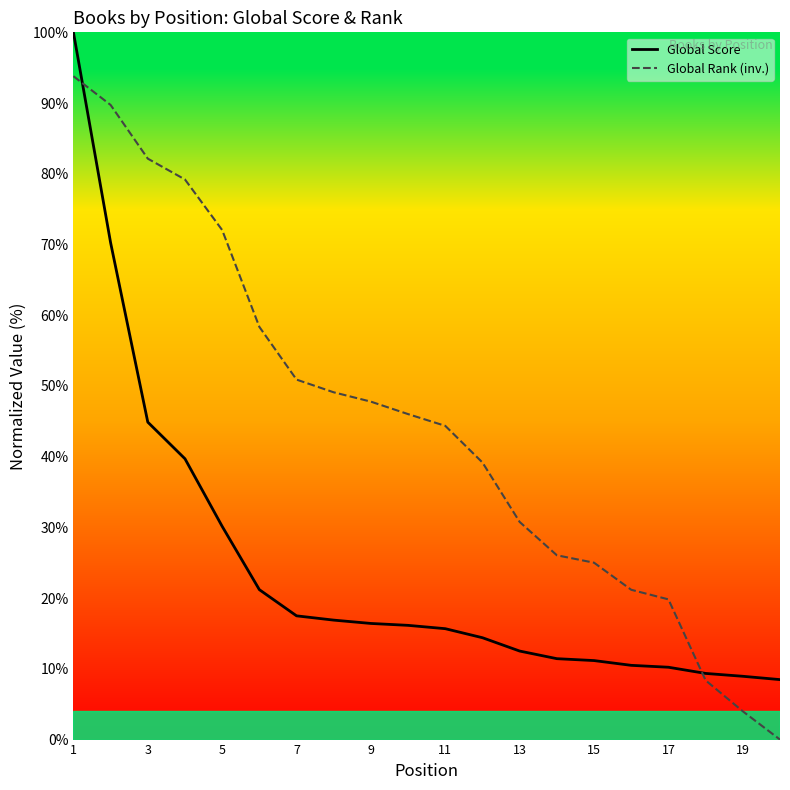

What is the sum of all Global Rank (inv.) values?

887.8